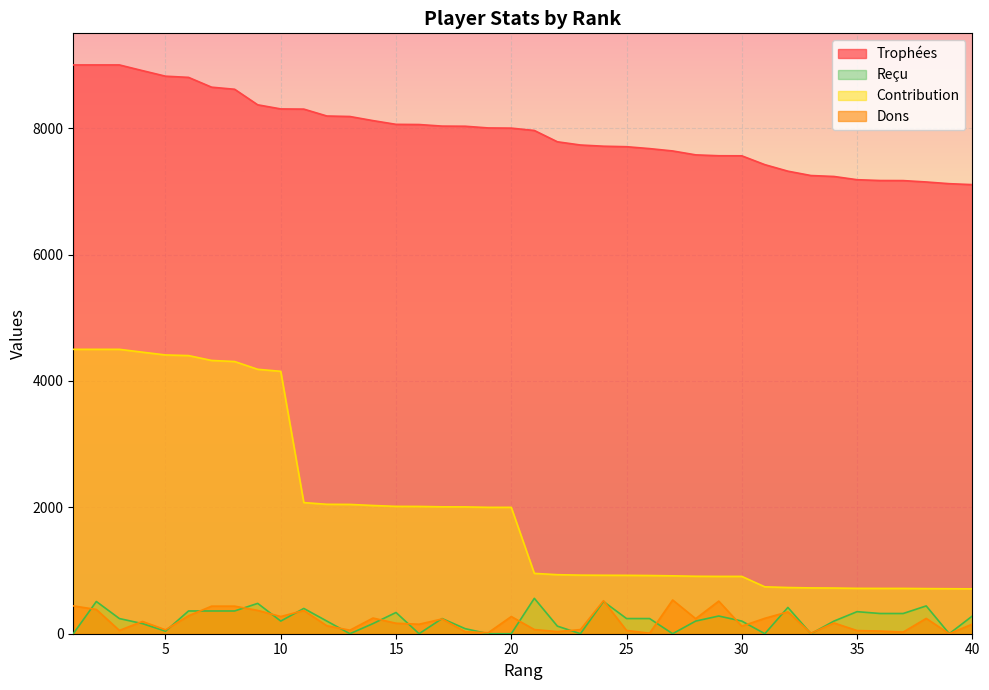

Reading left to right, extract all data points from this chart.

Trophées: 1=9000	2=9000	3=9000	4=8910	5=8822	6=8803	7=8648	8=8615	9=8369	10=8304	11=8301	12=8192	13=8184	14=8119	15=8060	16=8057	17=8032	18=8030	19=8003	20=8000	21=7963	22=7784	23=7733	24=7714	25=7706	26=7676	27=7639	28=7577	29=7563	30=7562	31=7422	32=7319	33=7250	34=7235	35=7184	36=7171	37=7170	38=7148	39=7121	40=7106
Dons: 1=440	2=384	3=52	4=194	5=62	6=284	7=436	8=436	9=369	10=272	11=368	12=126	13=56	14=248	15=166	16=150	17=234	18=32	19=16	20=272	21=66	22=34	23=65	24=522	25=52	26=8	27=534	28=238	29=516	30=120	31=244	32=346	33=8	34=170	35=50	36=42	37=26	38=242	39=0	40=152
Contribution: 1=4500	2=4500	3=4500	4=4455	5=4411	6=4401	7=4324	8=4307	9=4184	10=4152	11=2075	12=2048	13=2046	14=2029	15=2015	16=2014	17=2008	18=2007	19=2000	20=2000	21=955	22=934	23=927	24=925	25=924	26=921	27=916	28=909	29=907	30=907	31=742	32=731	33=725	34=723	35=718	36=717	37=717	38=714	39=712	40=710
Reçu: 1=0	2=510	3=240	4=160	5=40	6=360	7=360	8=360	9=480	10=200	11=400	12=200	13=0	14=160	15=336	16=0	17=240	18=80	19=0	20=0	21=560	22=120	23=0	24=510	25=240	26=240	27=0	28=200	29=280	30=200	31=0	32=416	33=0	34=200	35=349	36=320	37=320	38=440	39=0	40=280